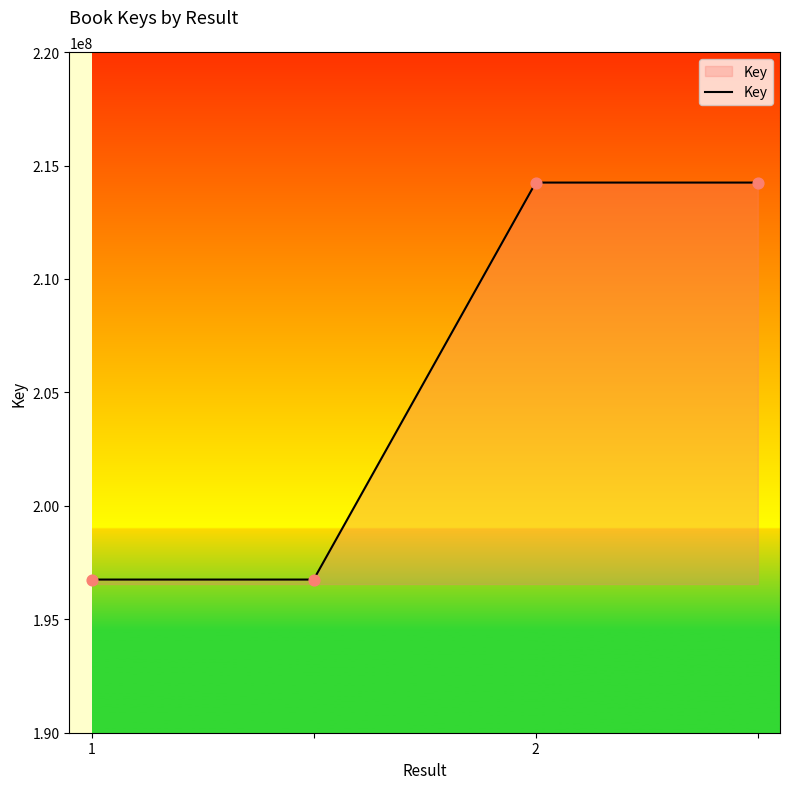

What is the maximum value shown in the chart?

214247586